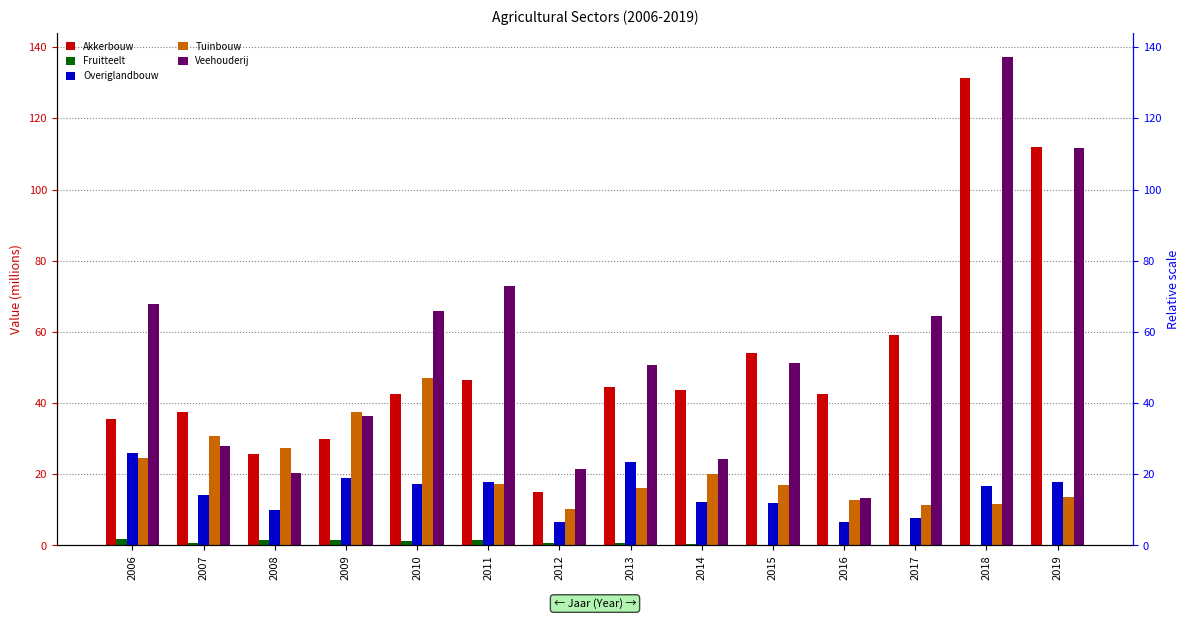

At 2007, list the series in order from smallest to largest.

Fruitteelt, Overiglandbouw, Veehouderij, Tuinbouw, Akkerbouw